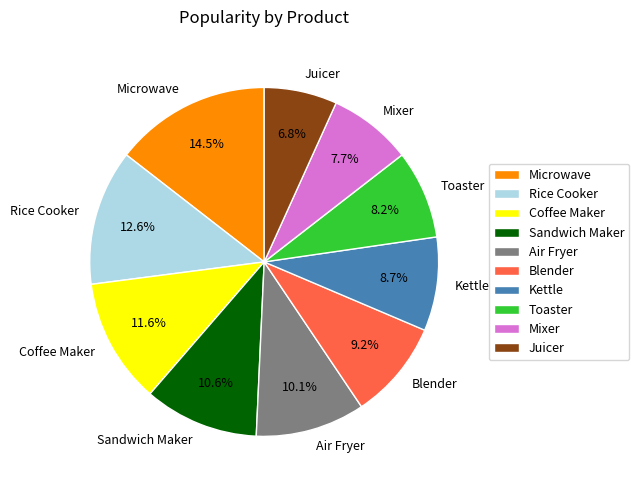

Count the number of slices in the pie.

10